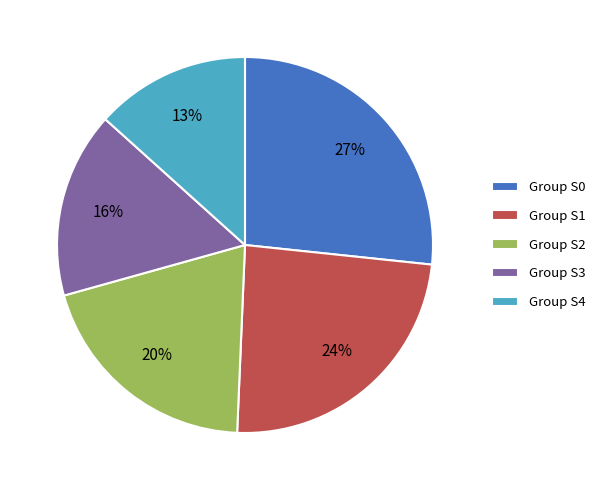

Rank the categories by value from lowest to highest.

Group S4, Group S3, Group S2, Group S1, Group S0